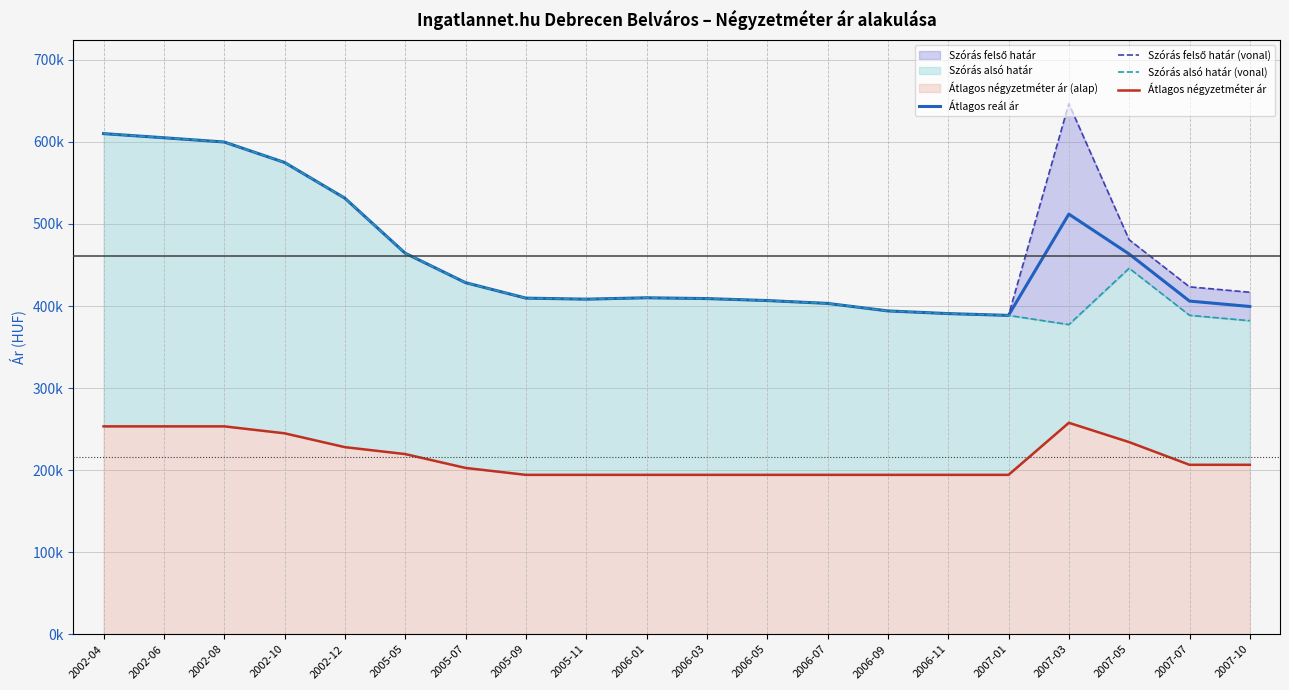

What is the difference between the maximum and minimum values in the Átlagos reál ár series?

221541